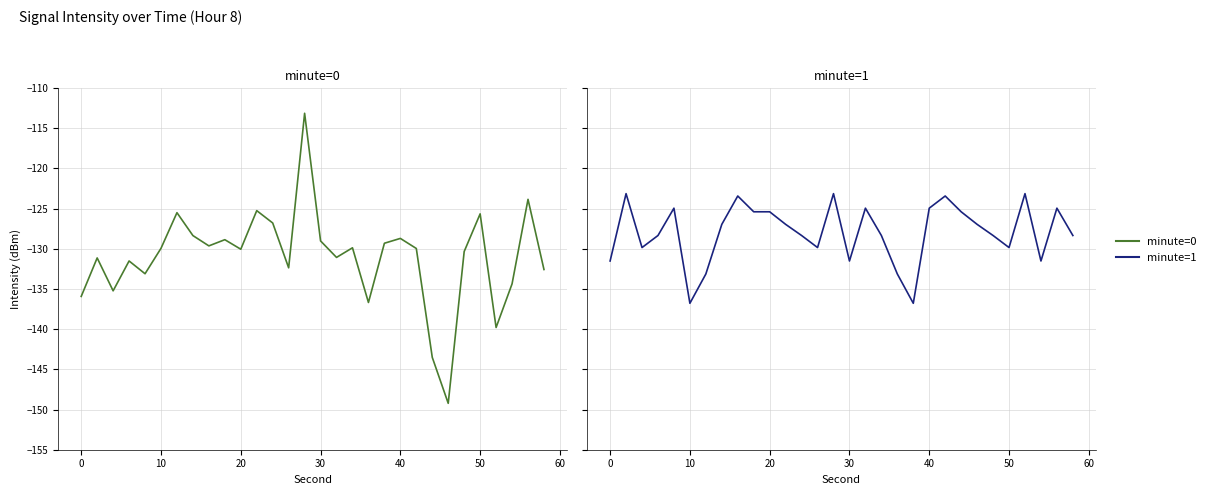

How many data points in minute=1 are less than -126?

18